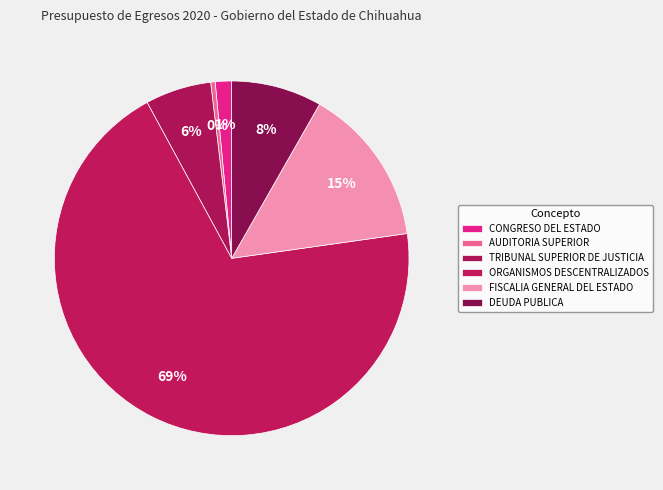

How many segments does this pie chart have?

6